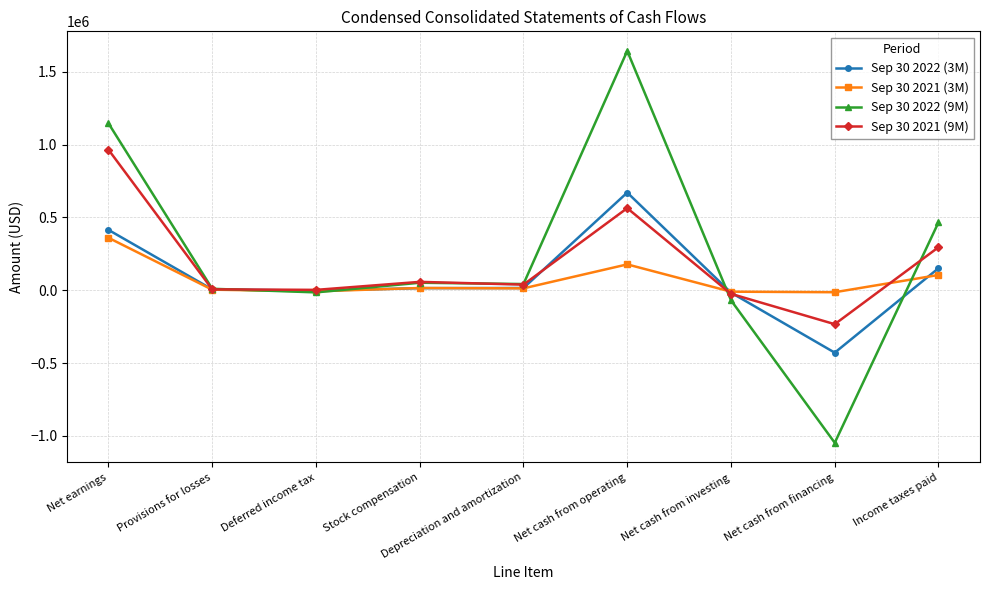

True or false: Sep 30 2022 (3M) and Sep 30 2021 (3M) intersect in this chart.

True